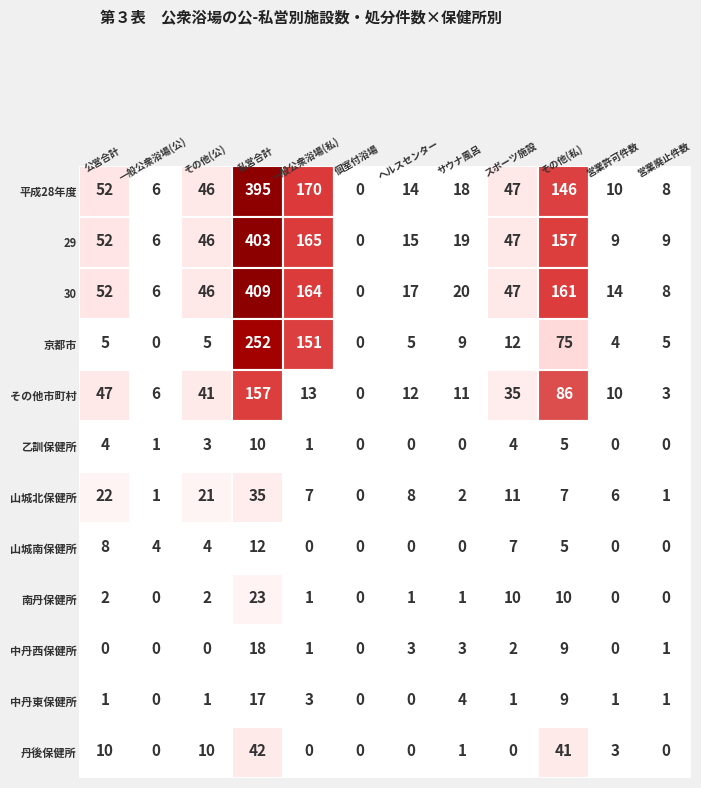

List the series in order of their peak value, highest first.

30, 29, 平成28年度, 京都市, その他市町村, 丹後保健所, 山城北保健所, 南丹保健所, 中丹西保健所, 中丹東保健所, 山城南保健所, 乙訓保健所